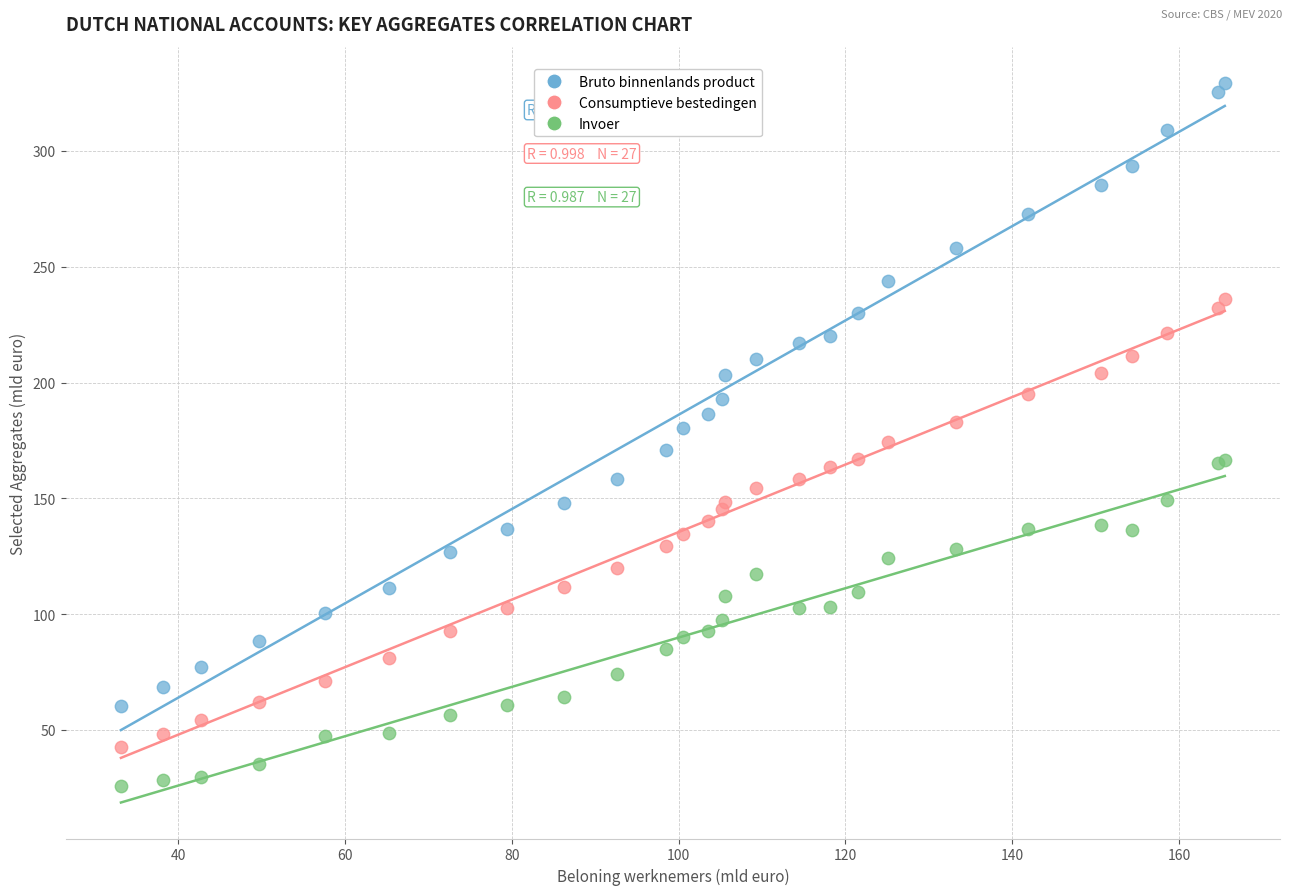

Which series contains the highest Y value?

Bruto binnenlands product